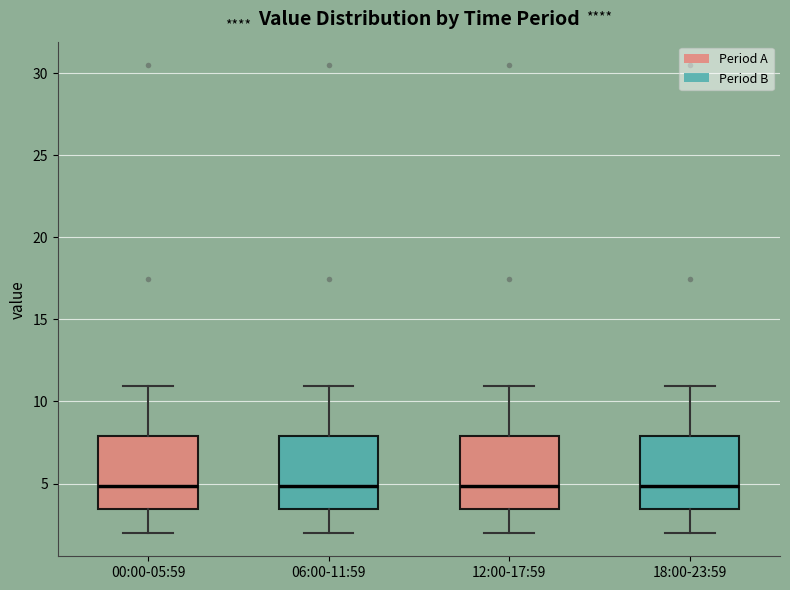

Reading left to right, read every box against the y-axis: the position of its median line, the range the box covers, and the ends of its whiskers. The values are not printed on the chart, so give them approximately, as read against the axis.

00:00-05:59: median 5.0, box 3.5 to 8.0, whiskers 2.0 to 11.0
06:00-11:59: median 5.0, box 3.5 to 8.0, whiskers 2.0 to 11.0
12:00-17:59: median 5.0, box 3.5 to 8.0, whiskers 2.0 to 11.0
18:00-23:59: median 5.0, box 3.5 to 8.0, whiskers 2.0 to 11.0